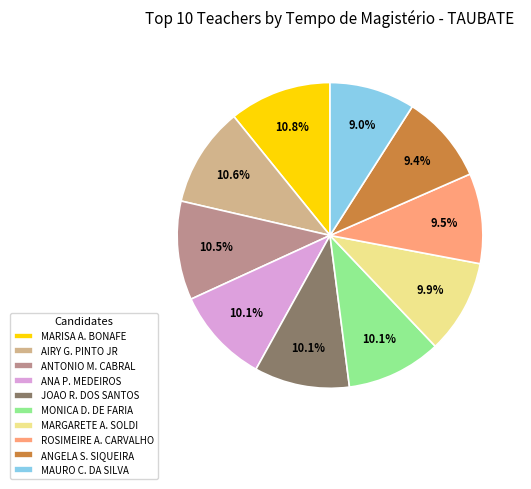

What is the total percentage of MARISA A. BONAFE and ANGELA S. SIQUEIRA?

20.2%